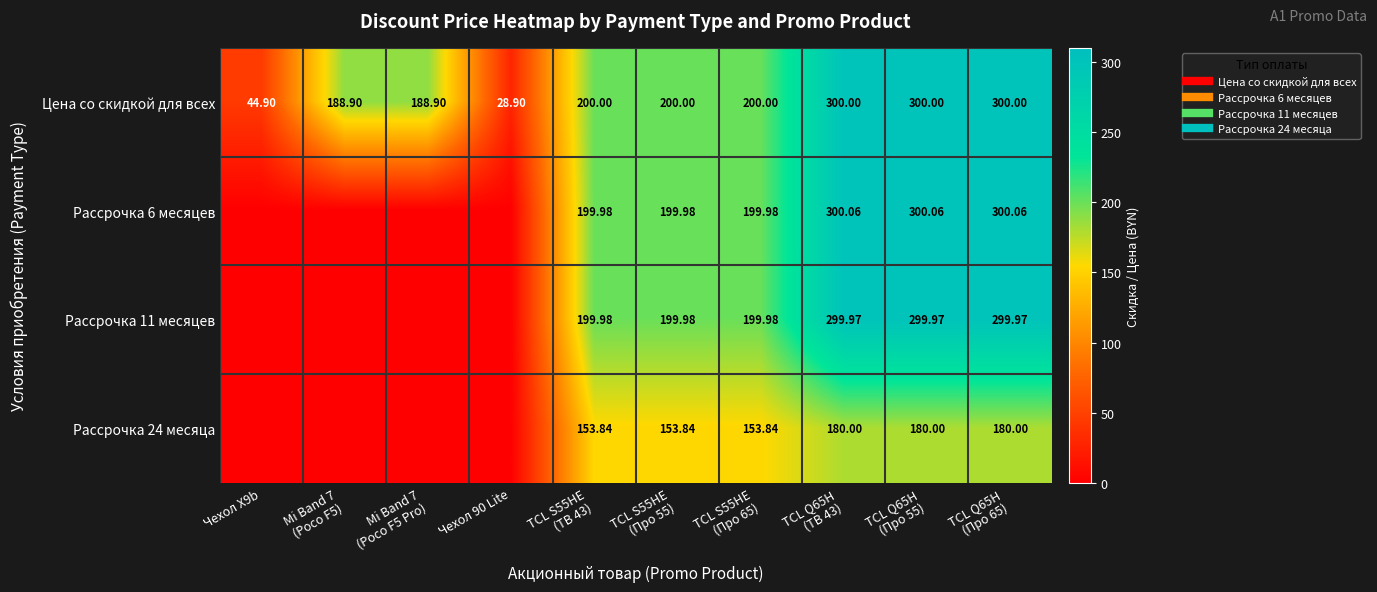

At which category does the chart reach its minimum across all series?

Чехол X9b